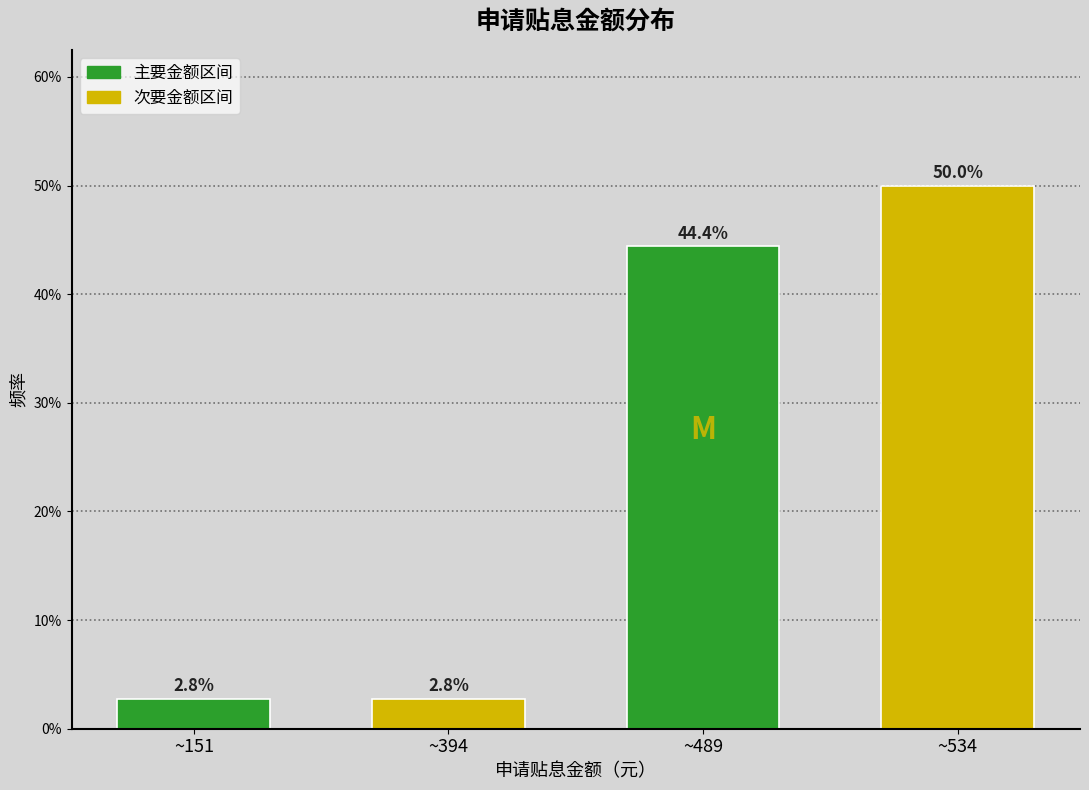

Reading left to right, list all the values displayed in this chart.

2.8	2.8	44.4	50.0